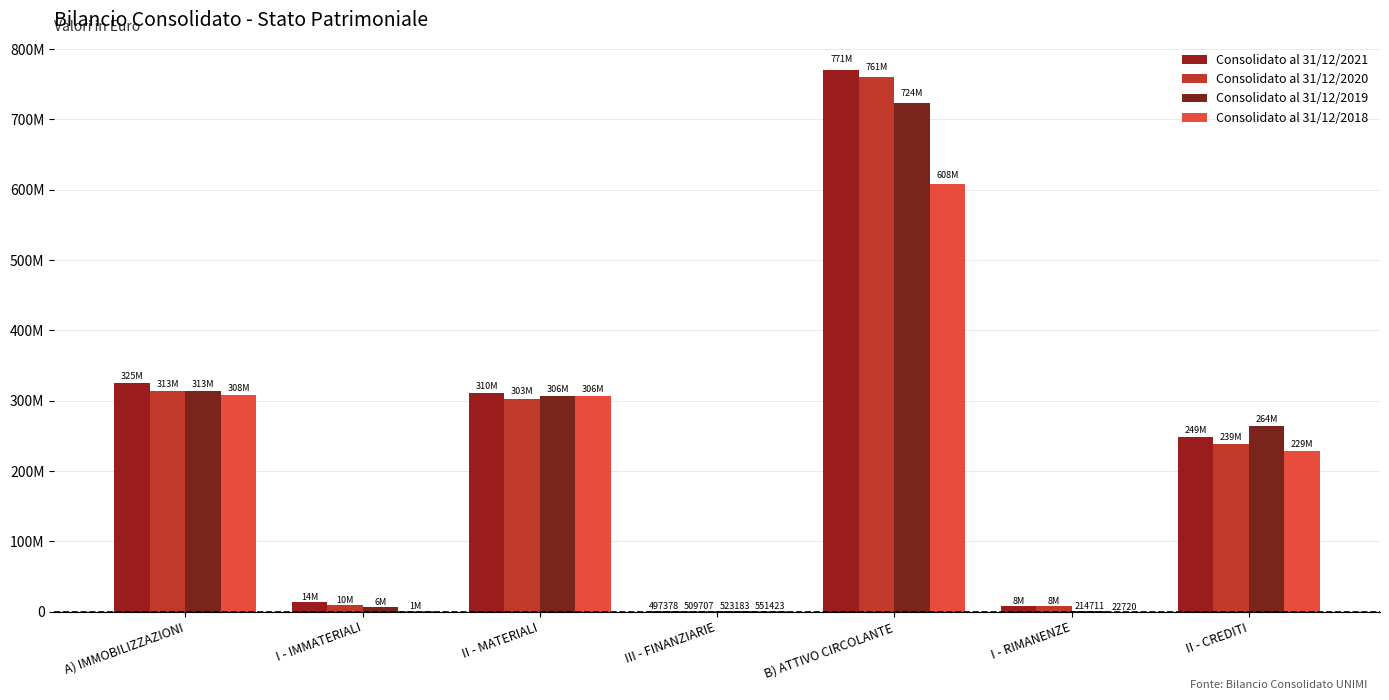

Are the bars grouped side by side (vs. stacked)?

Yes